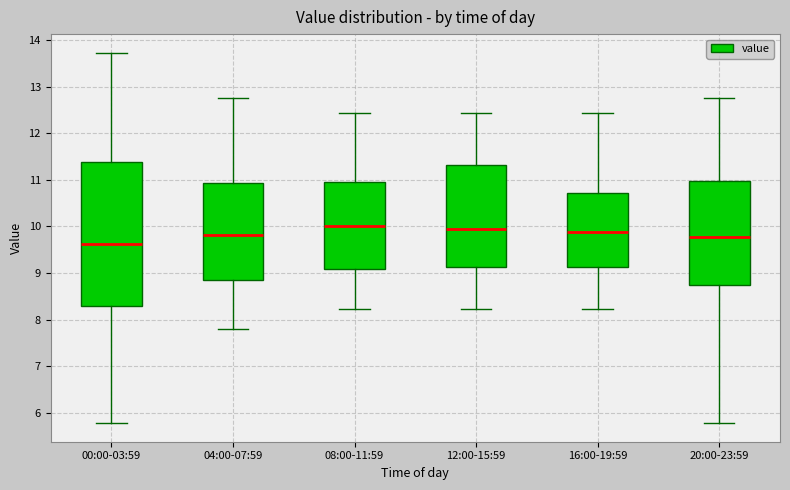

Comparing the boxes themselves (not the whiskers), which one is the tallest?

00:00-03:59